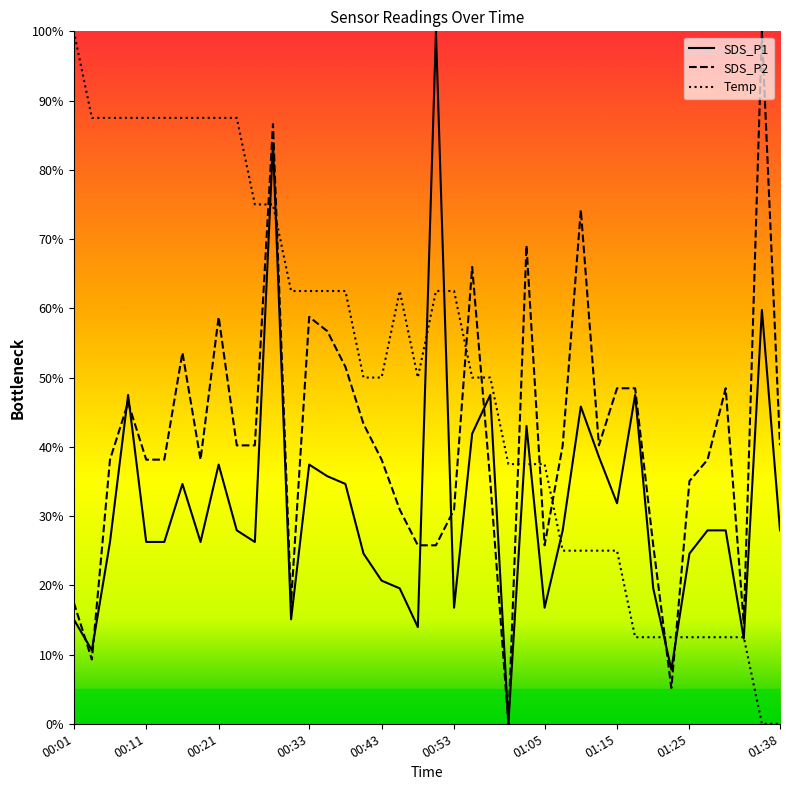

What is the average value of the SDS_P2 series?

41.0